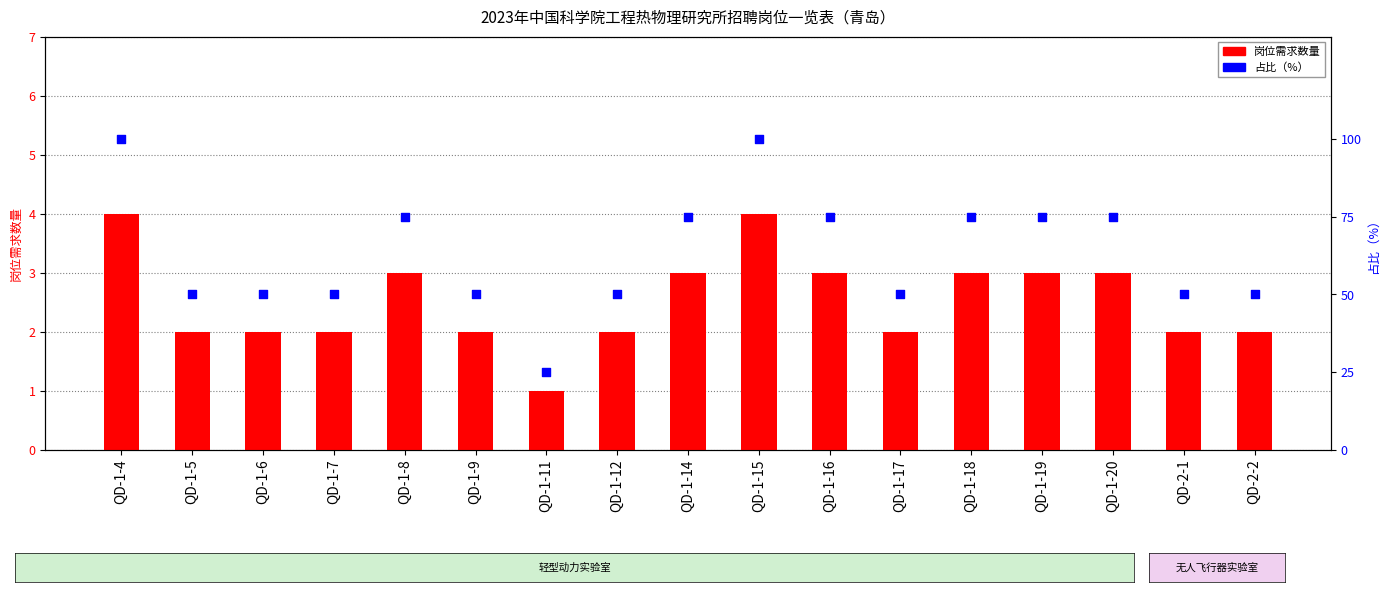

At which category is the sum across all series the highest?

QD-1-4